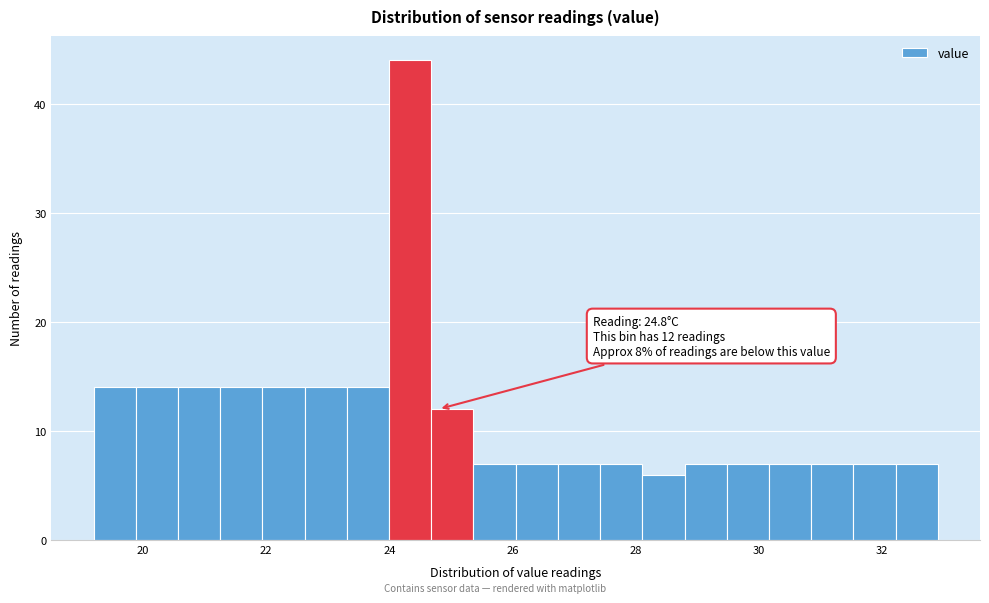

Around what value on the x-axis is the tallest bar? Give the approximate position of its centre, as read against the axis.

24.4